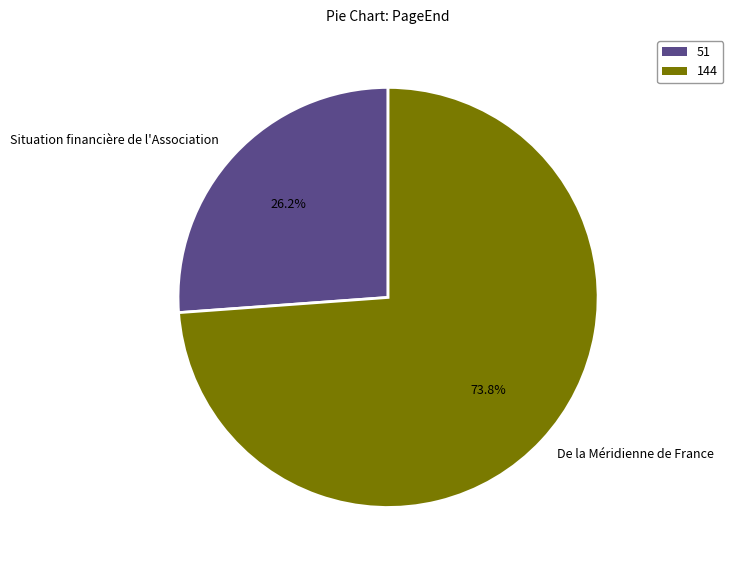

Which category accounts for the majority?

De la Méridienne de France